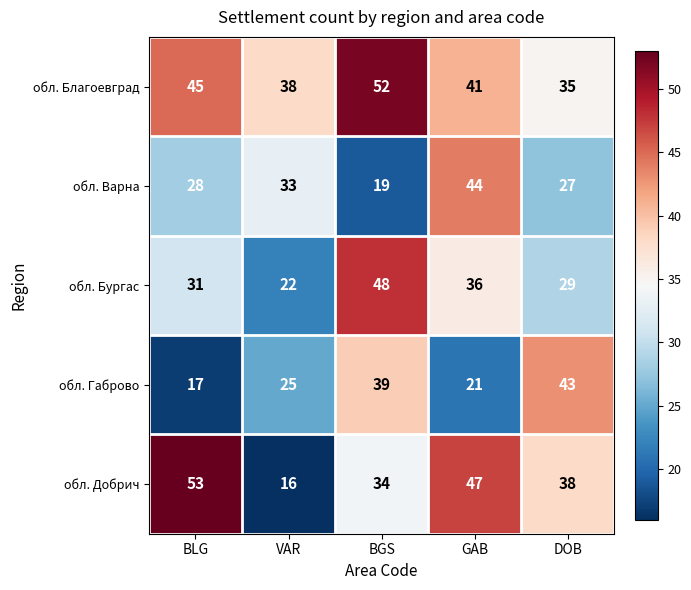

List the series in order of their peak value, lowest first.

обл. Габрово, обл. Варна, обл. Бургас, обл. Благоевград, обл. Добрич